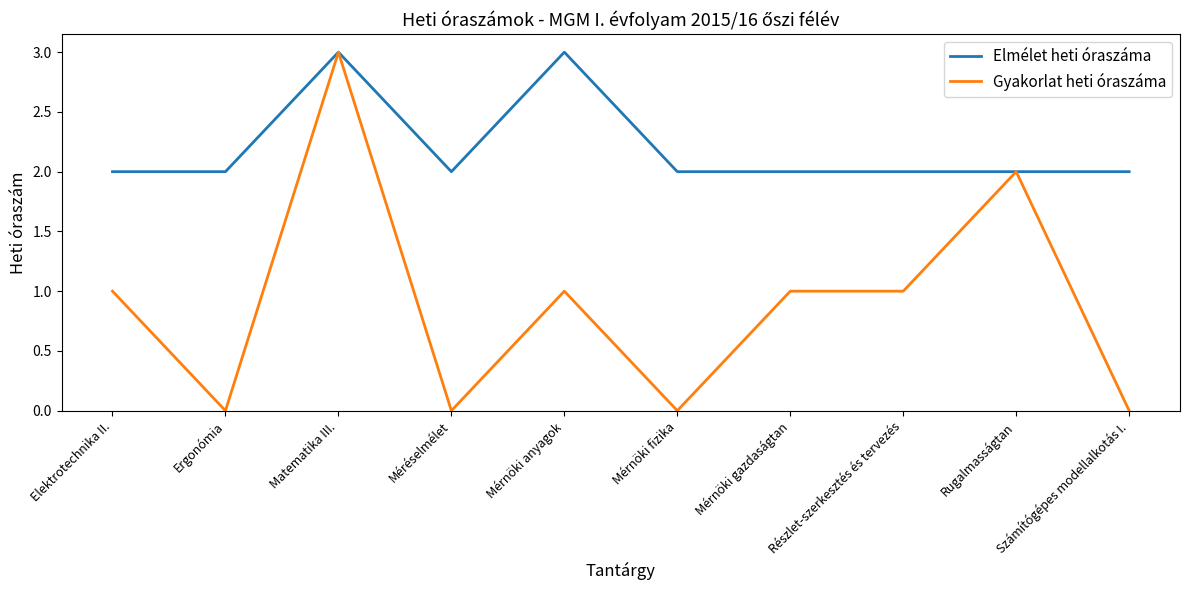

The Gyakorlat heti óraszáma series shows 2 at Rugalmasságtan. True or false?

True